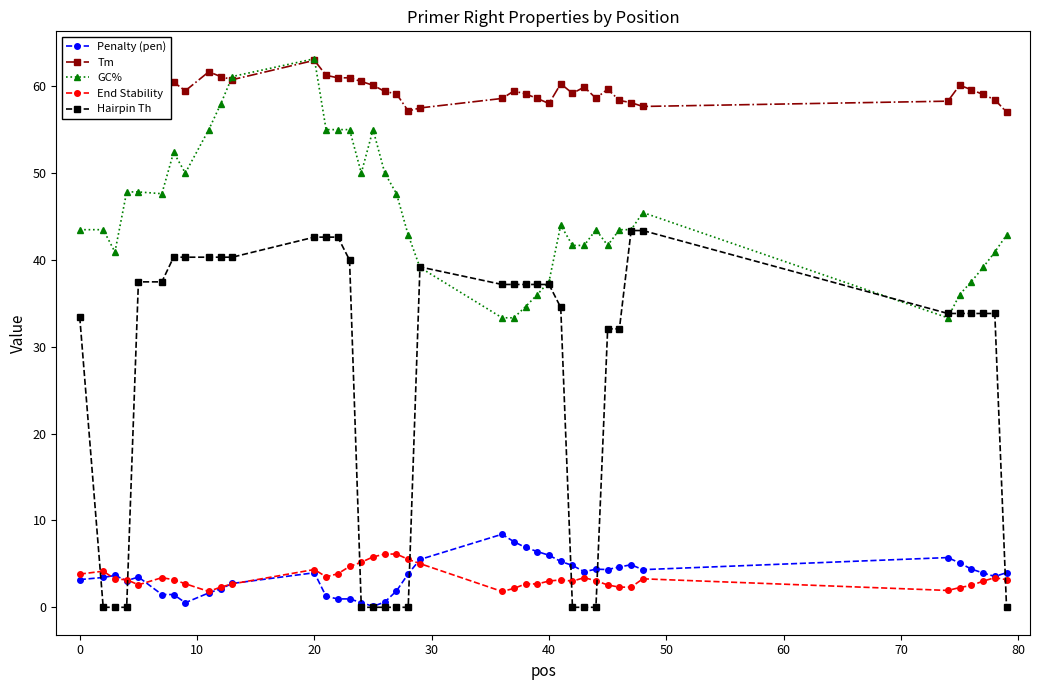

Which series has the widest spread of values?

Hairpin Th